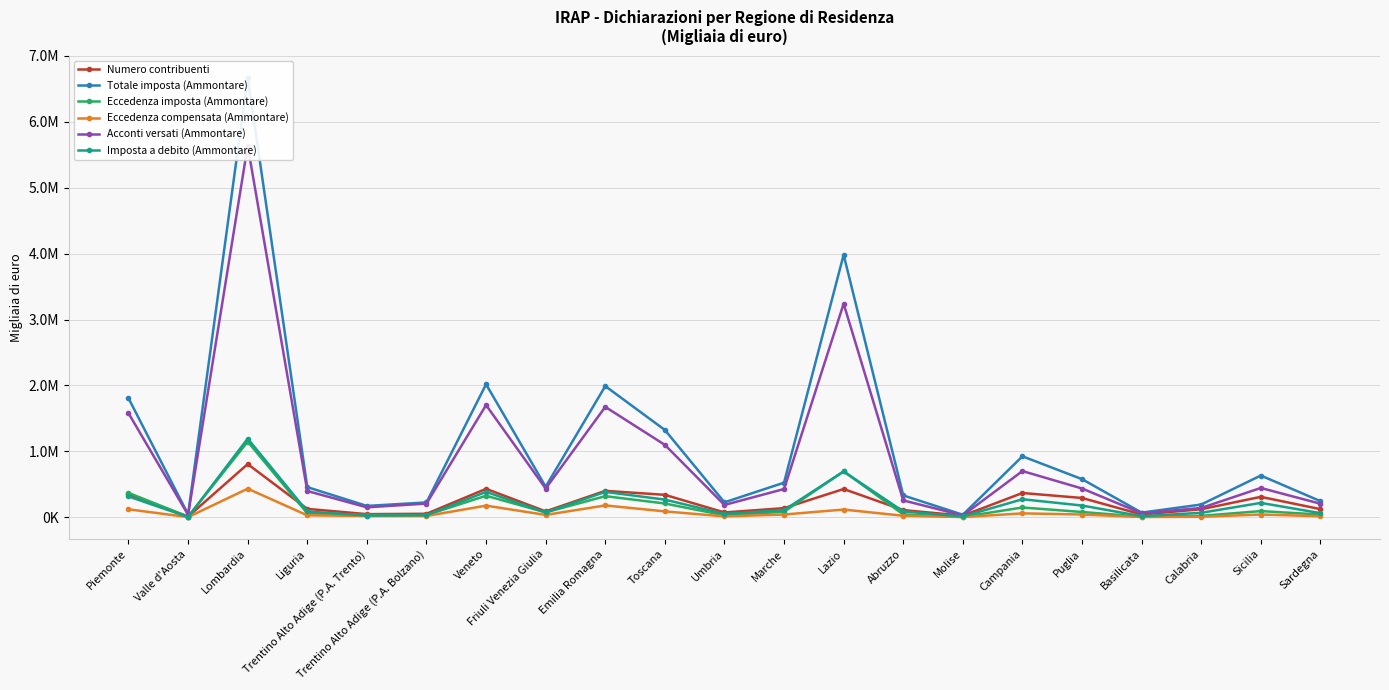

Read the Eccedenza imposta (Ammontare) value at Lazio, to the nearest 10.

698380